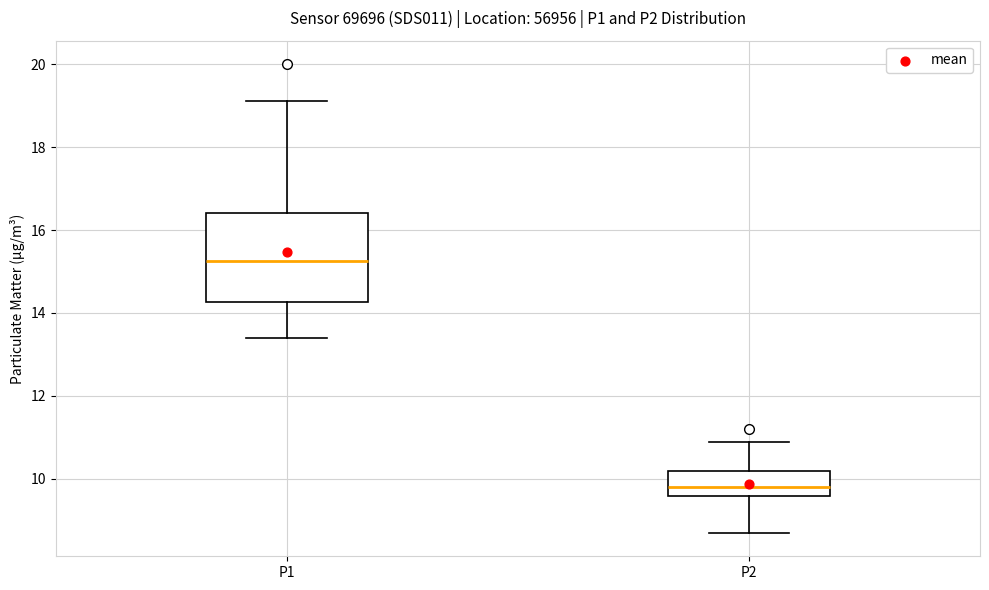

Reading left to right, transcribe this box plot: for each box, give where its median line is, the range the box spans, and where its two whiskers end, as read against the y-axis. The values are not printed on the chart, so give them approximately, as read against the axis.

P1: median 15.2, box 14.2 to 16.4, whiskers 13.4 to 19.2
P2: median 9.8, box 9.6 to 10.2, whiskers 8.8 to 11.0